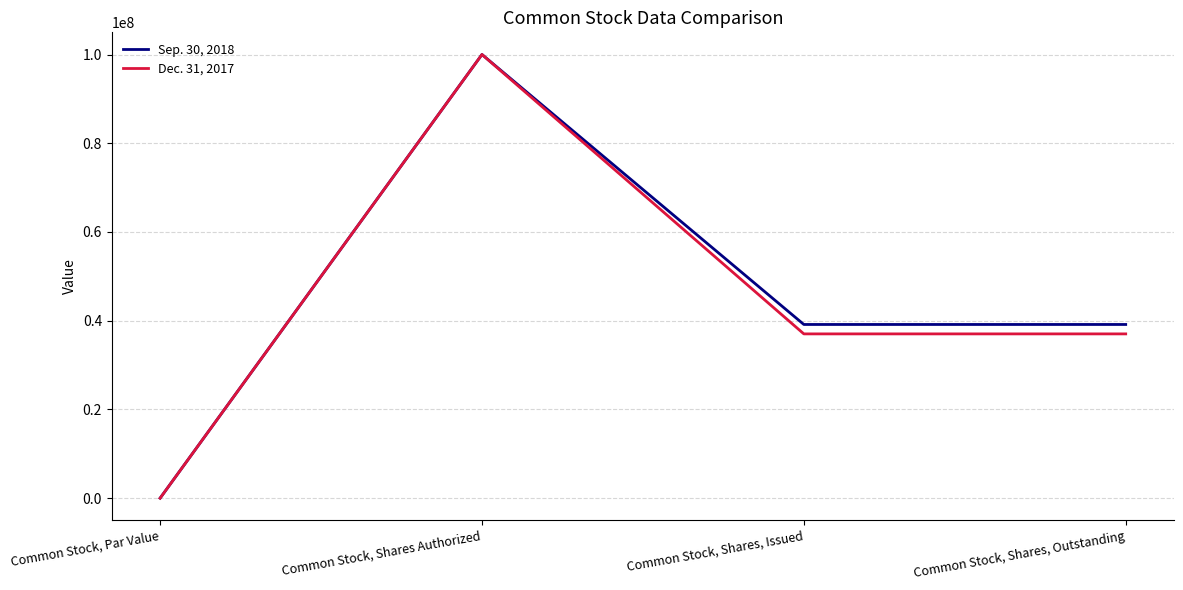

True or false: Sep. 30, 2018 has more than 0 points higher than both neighbors.

True